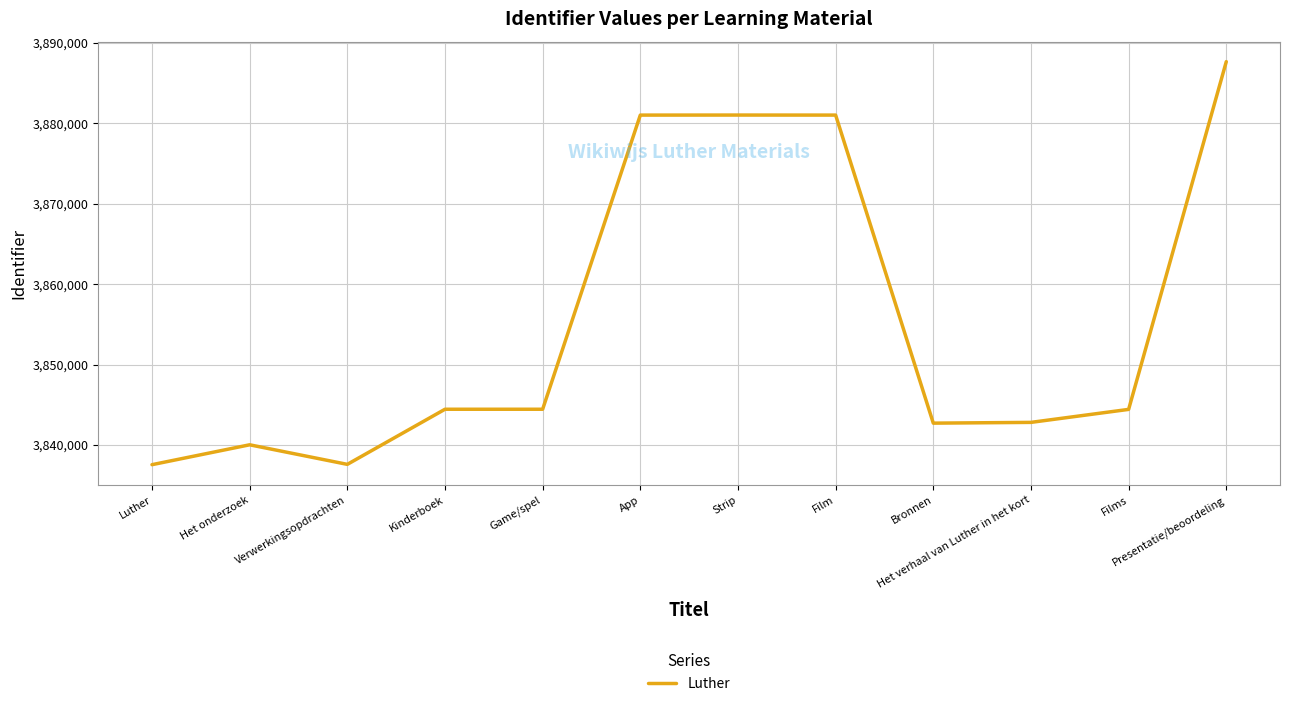

What is the approximate value at Presentatie/beoordeling?

3887659